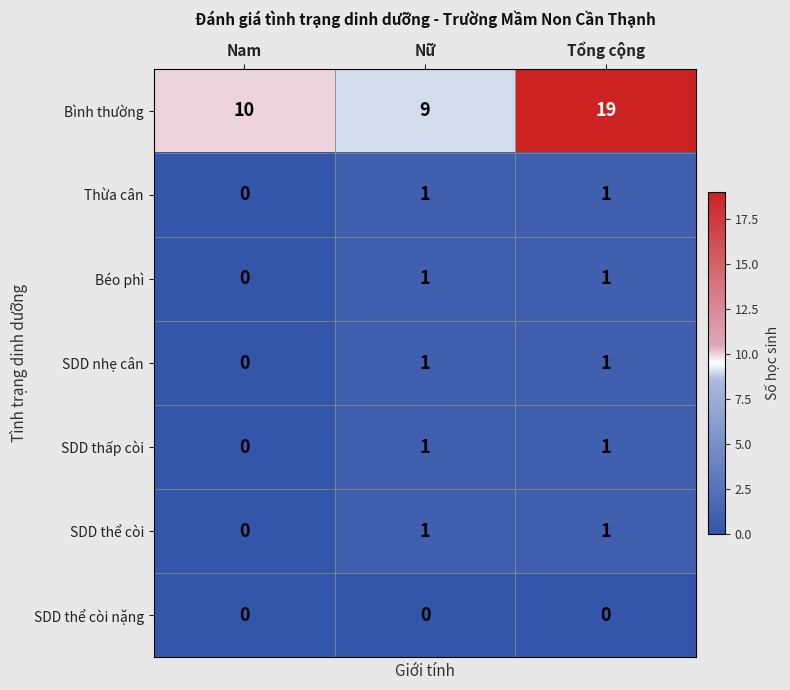

What is the difference between the maximum and second lowest values in the Bình thường series?

9